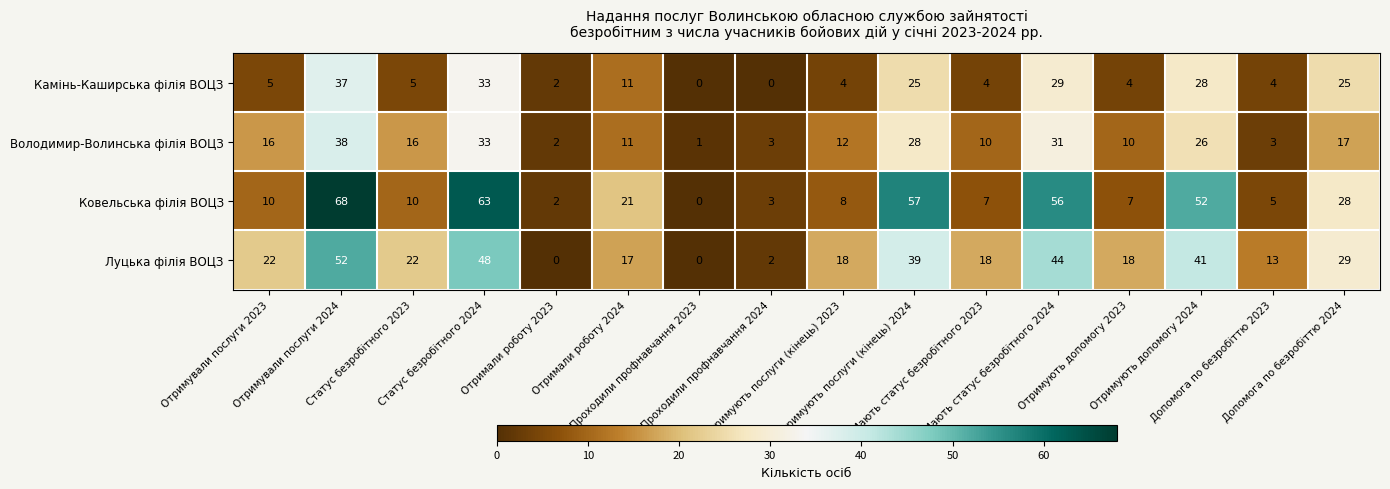

Which series has the widest spread of values?

Ковельська філія ВОЦЗ